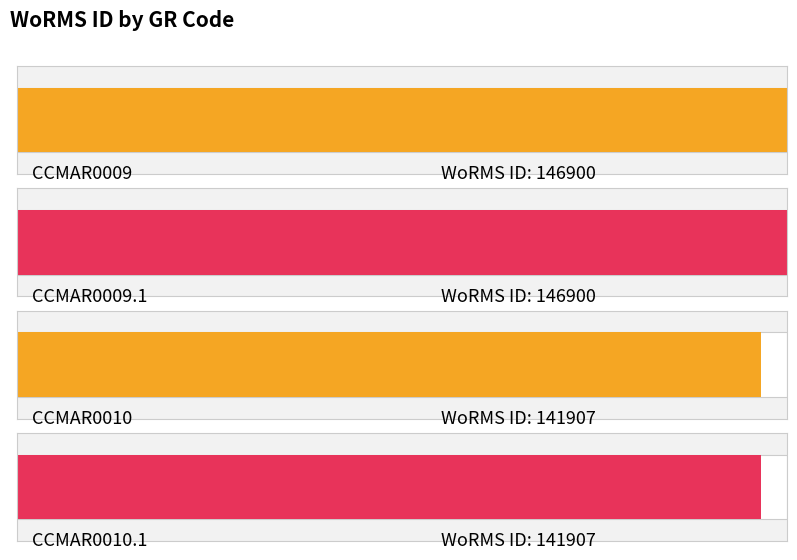

Reading left to right, extract all data points from this chart.

146900	146900	141907	141907